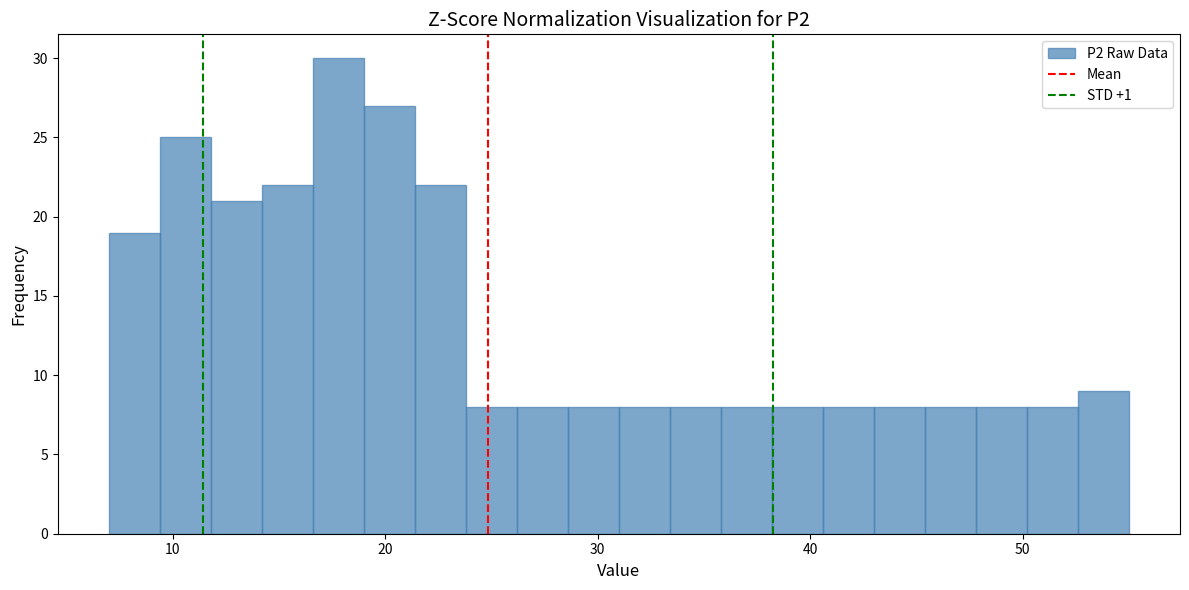

Around what value on the x-axis is the tallest bar? Give the approximate position of its centre, as read against the axis.

18